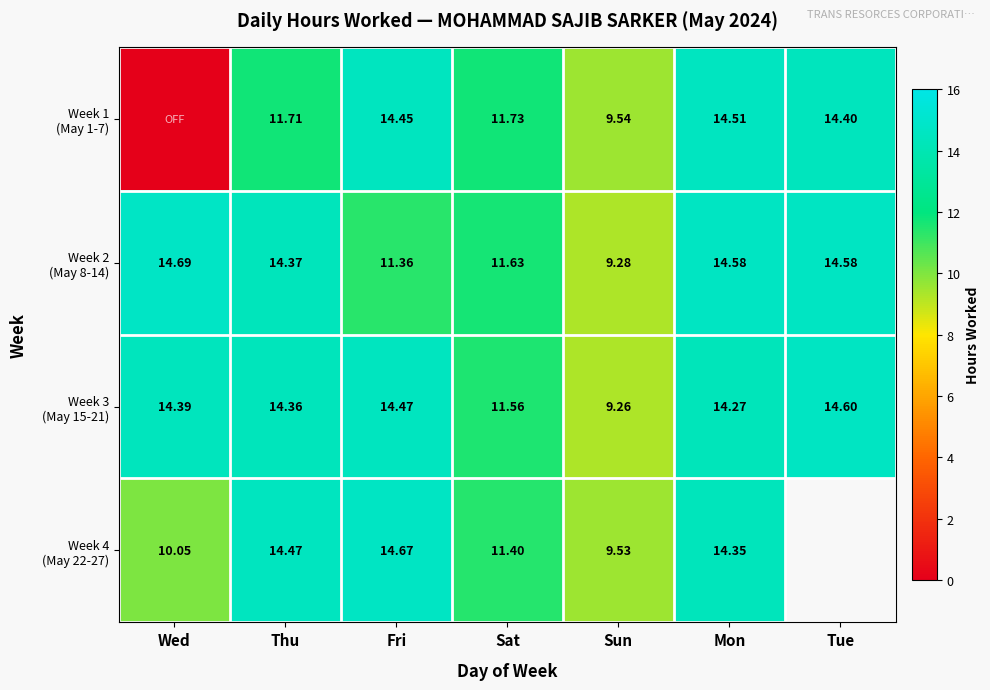

What is the spread (max minus min) of values at Tue?

0.2